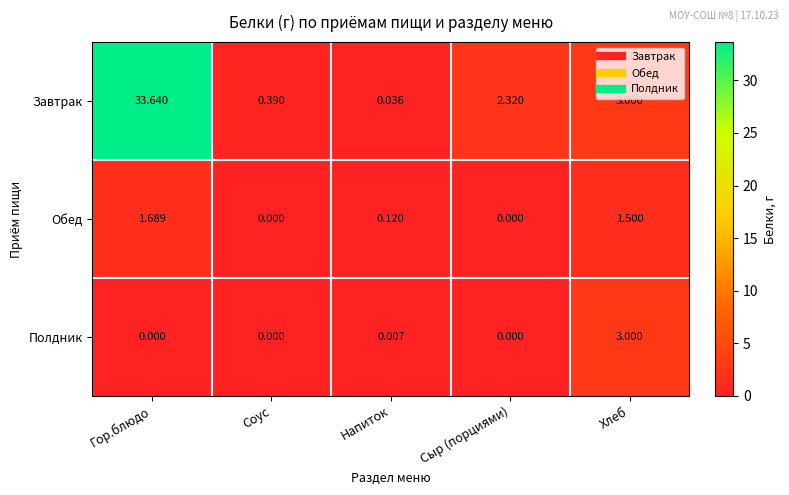

Where is Полдник nearest to the value 1?

Напиток